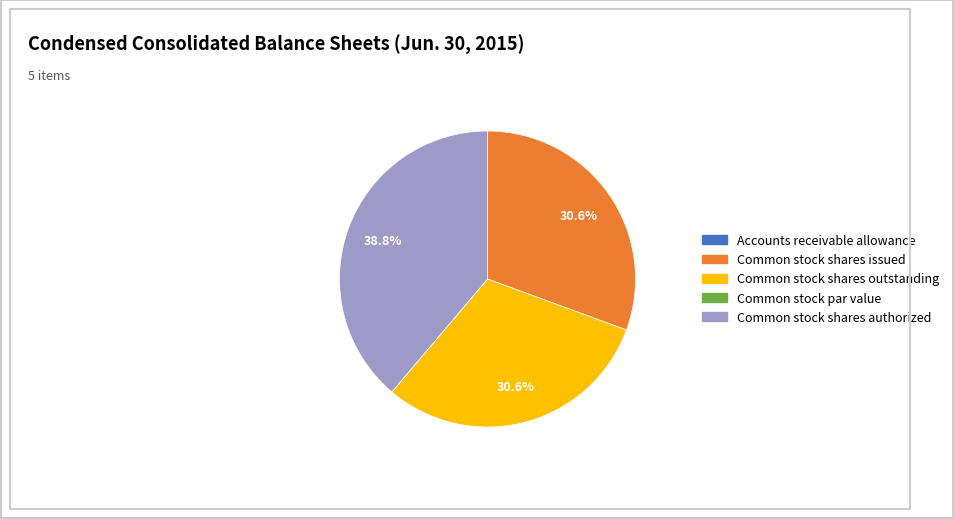

Does any single category account for the majority?

No